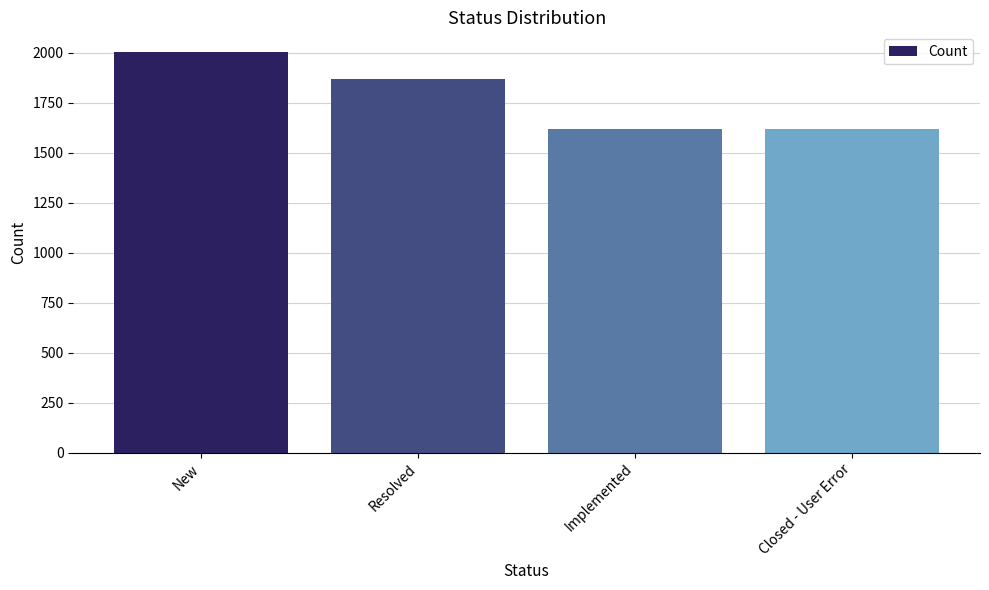

What is the smallest value displayed?

1616